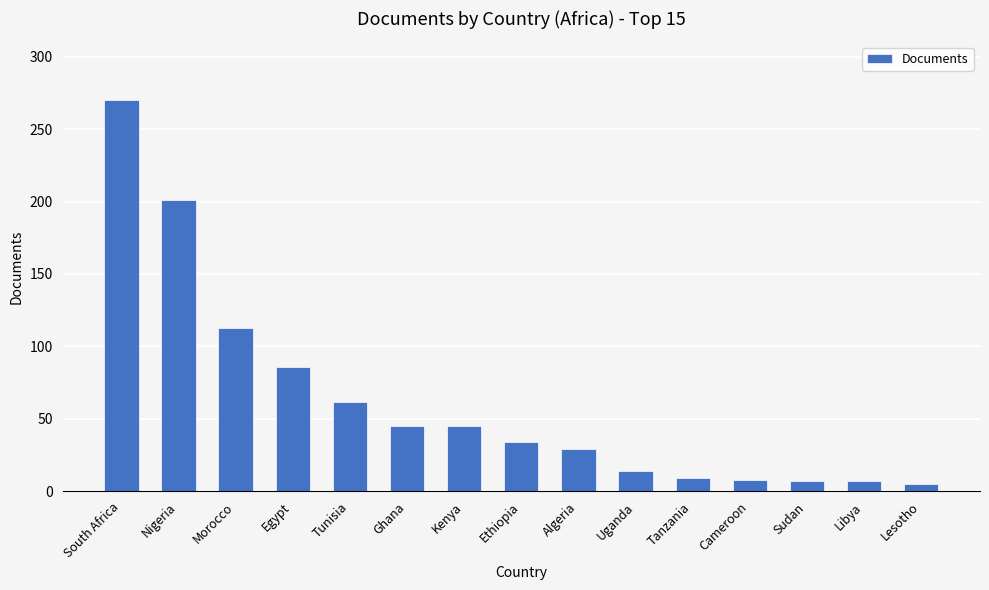

Where is the data nearest to the value 137?

Morocco